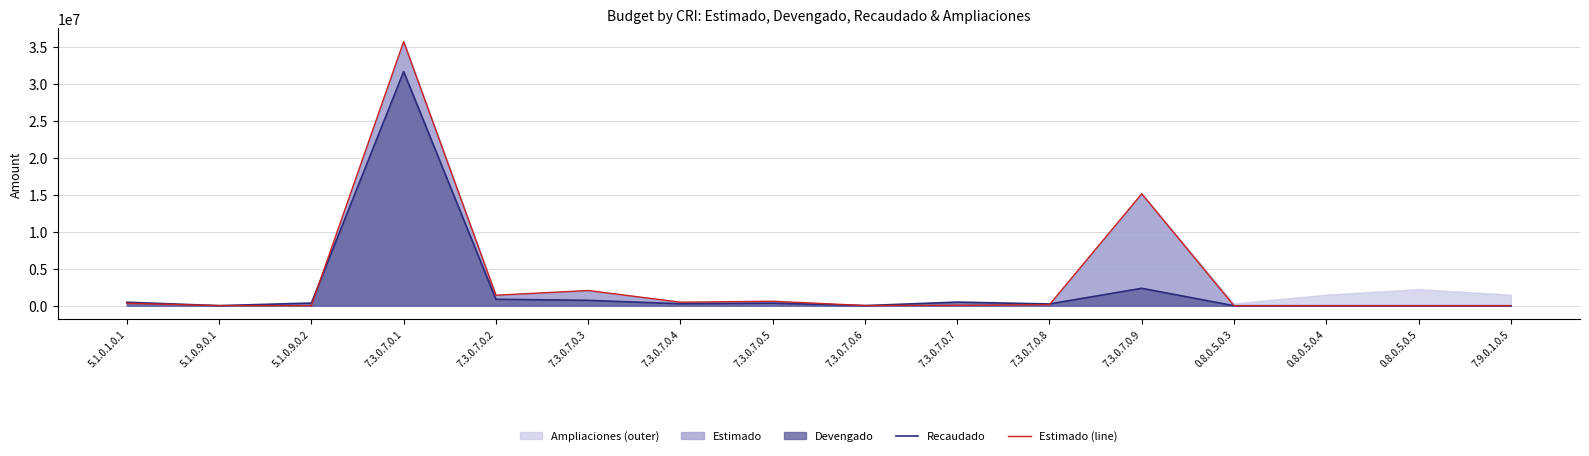

How many data points in Recaudado are above 349986?

8